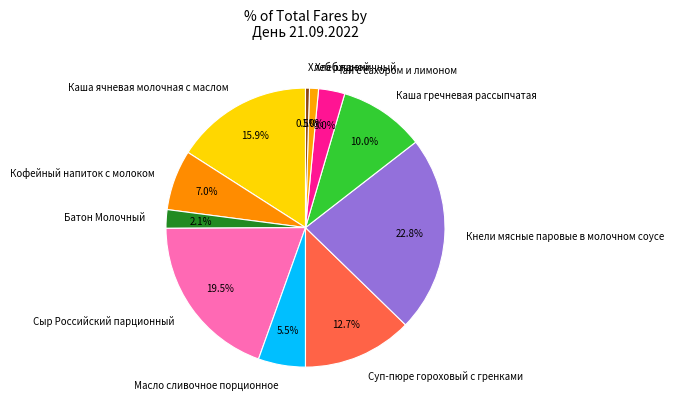

Does Кофейный напиток с молоком account for over 50% of the chart?

No